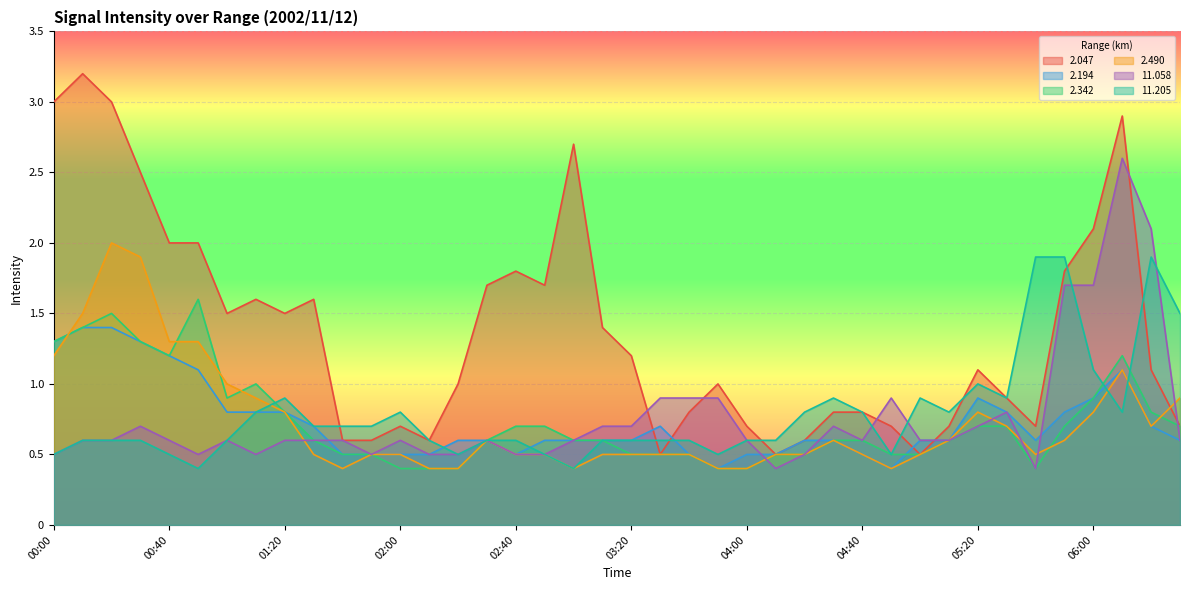

At how many categories does at least one series exceed 1?

23